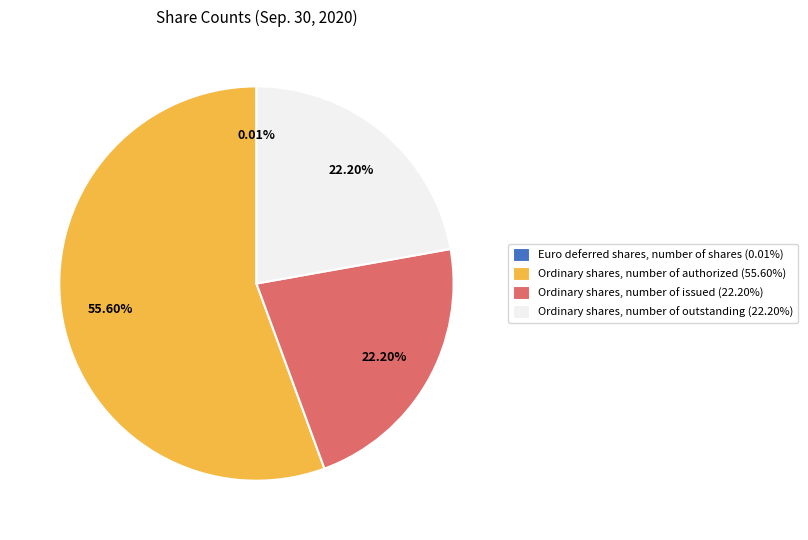

Which category accounts for the majority?

Ordinary shares, number of authorized (55.60%)